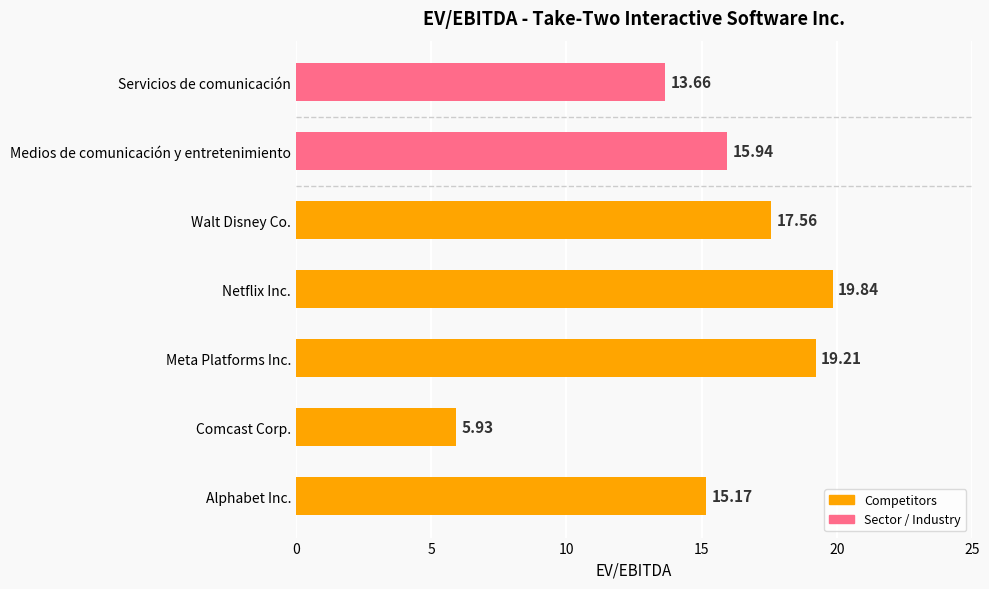

What is the change in value from Netflix Inc. to Medios de comunicación y entretenimiento?

-3.9